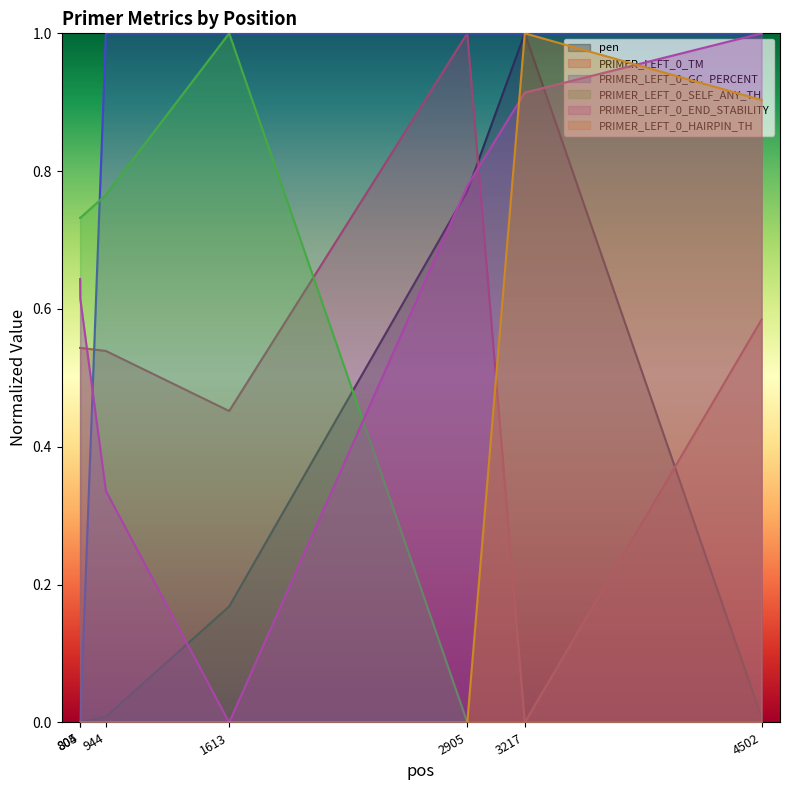

What is the average value of the PRIMER_LEFT_0_SELF_ANY_TH series?

0.5